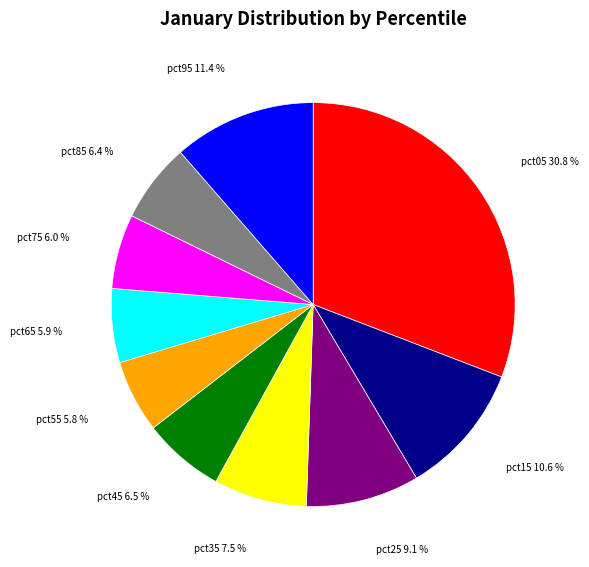

To the nearest percent, what is the average slice percentage?

10%